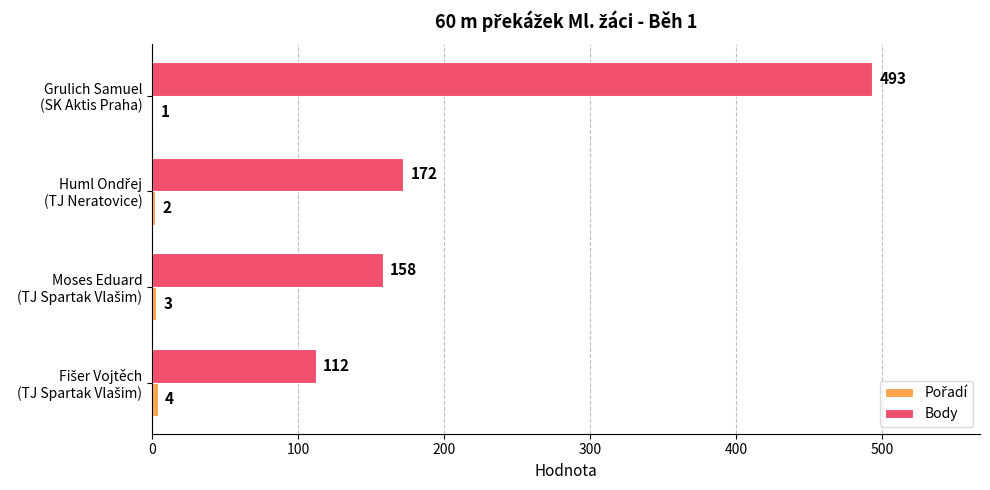

What is the sum of all Body values?

935